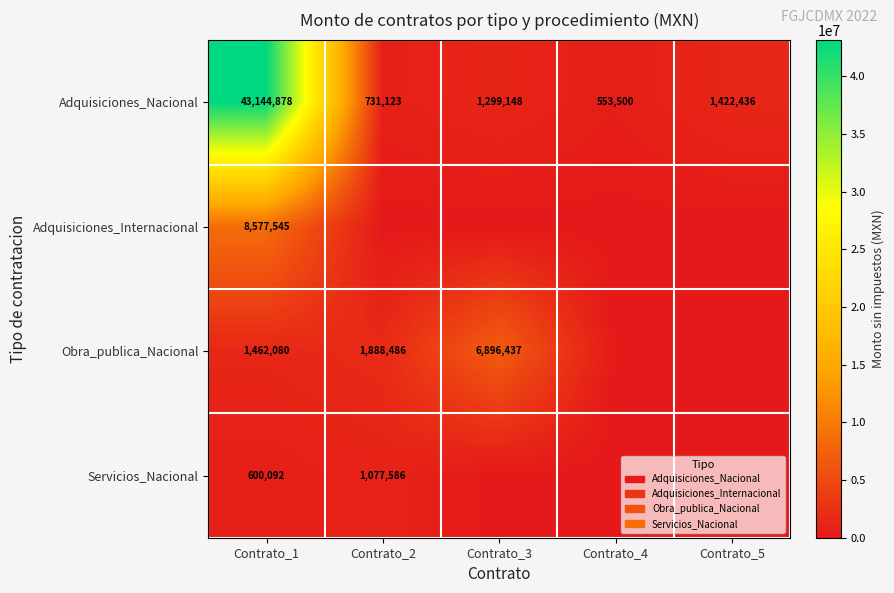

What is the difference between the maximum and minimum values in the Adquisiciones_Nacional series?

42591378